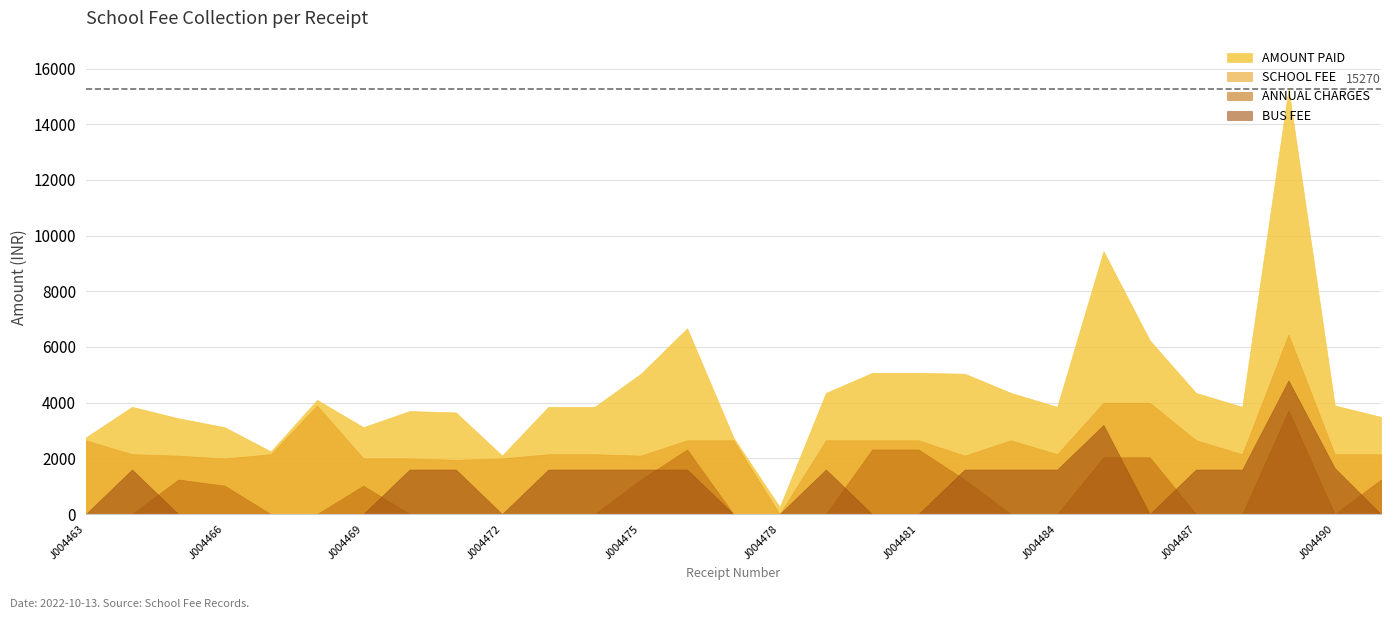

What is the total value across all series at J004487?

8600